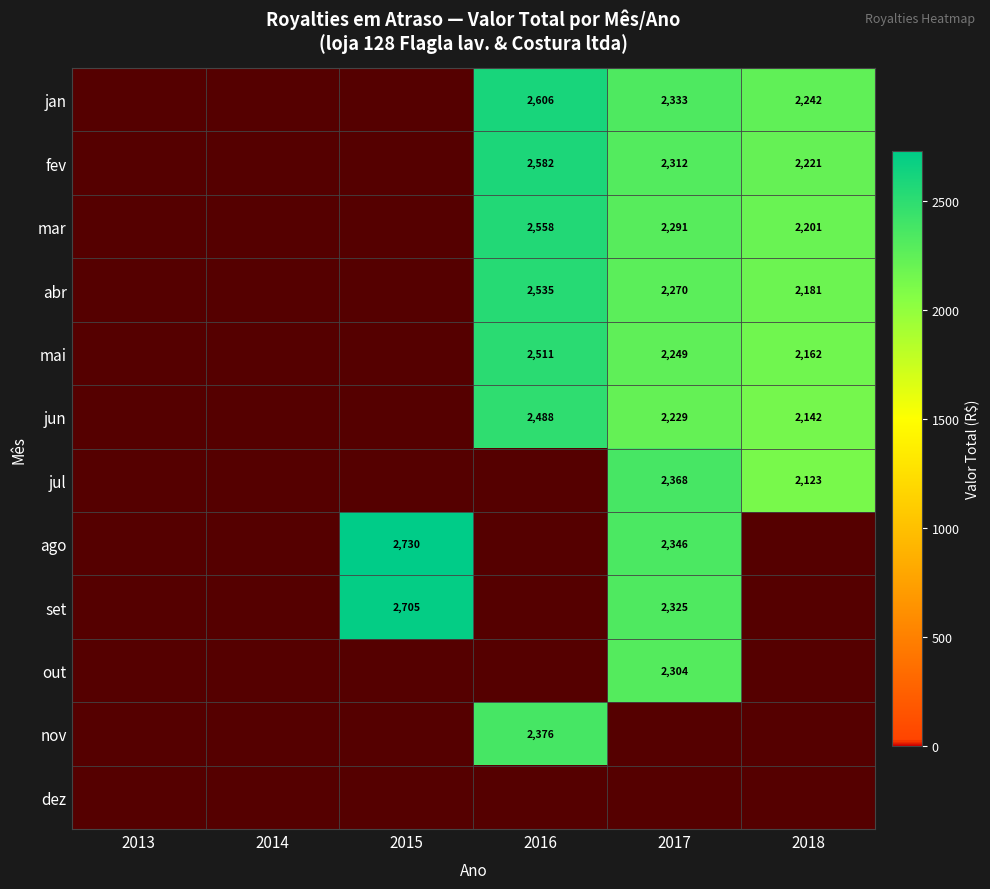

What is the difference between the jan values at 2016 and 2017?

273